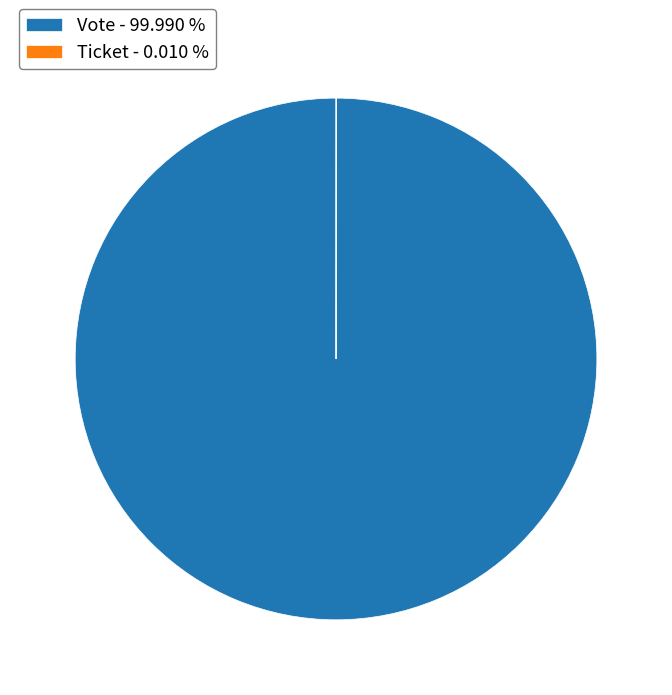

Does any single category account for the majority?

Yes